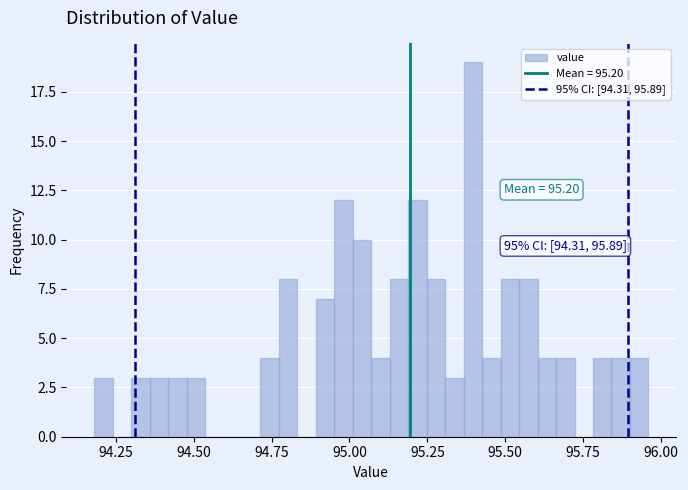

Around what value on the x-axis is the tallest bar? Give the approximate position of its centre, as read against the axis.

95.40